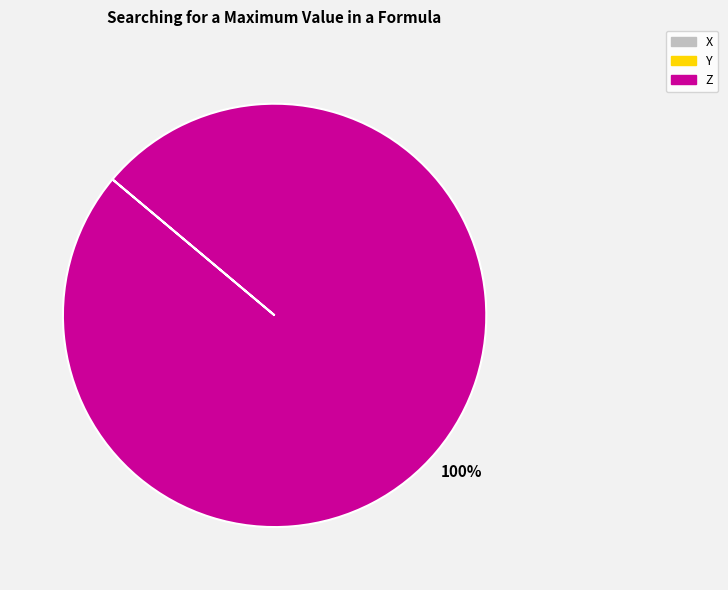

Does any single category account for the majority?

Yes